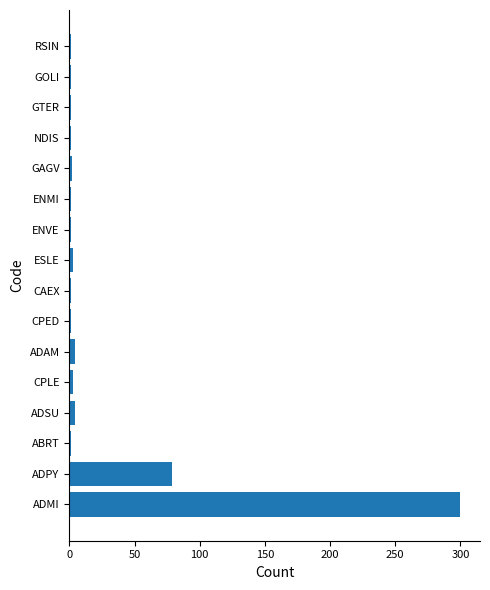

What is the average value?

25